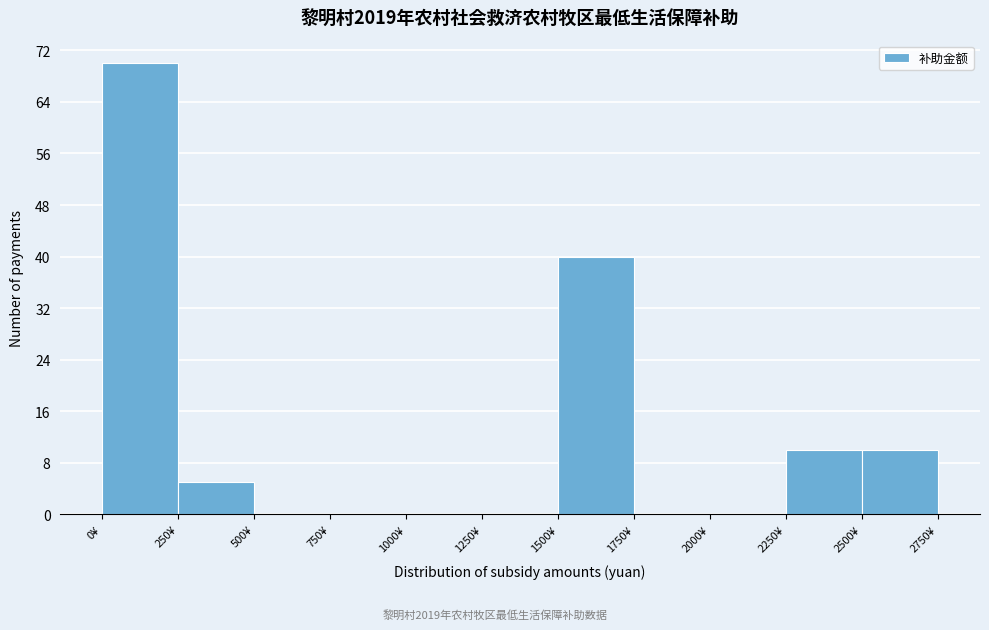

Which range on the x-axis has the tallest bar?

0 to 250